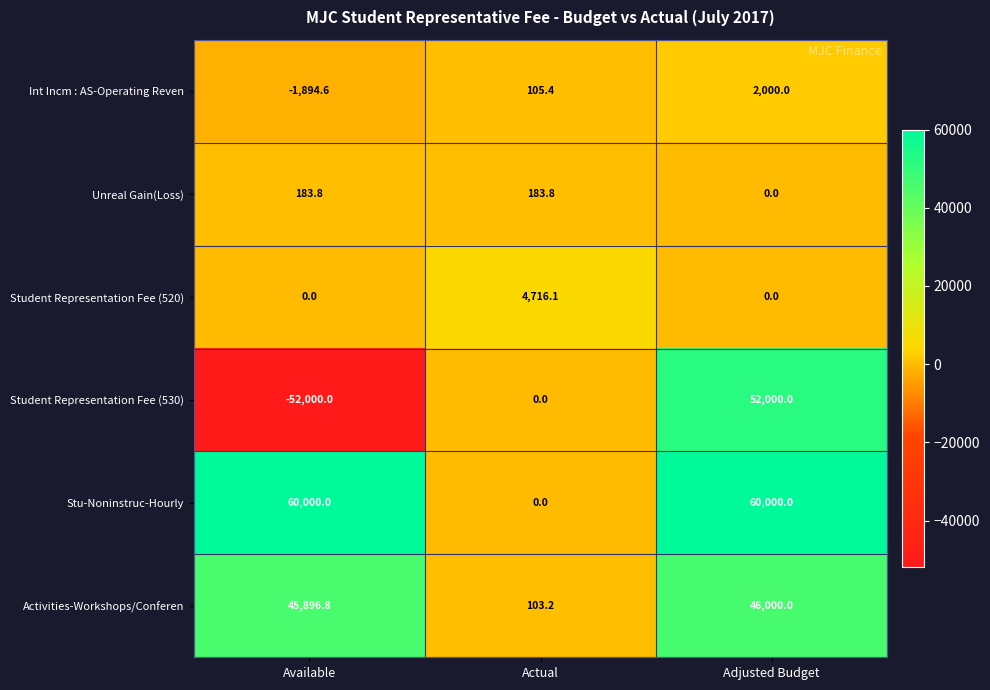

What is the minimum value shown in the chart?

-52000.0